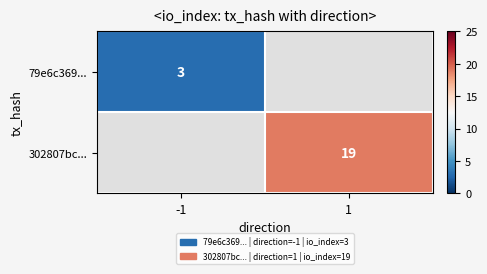

What is the smallest value displayed?

3.0